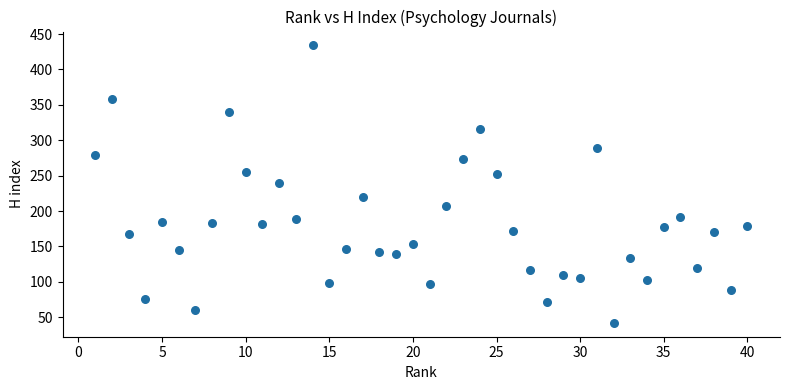

What is the range of Y values (max minus min)?

392